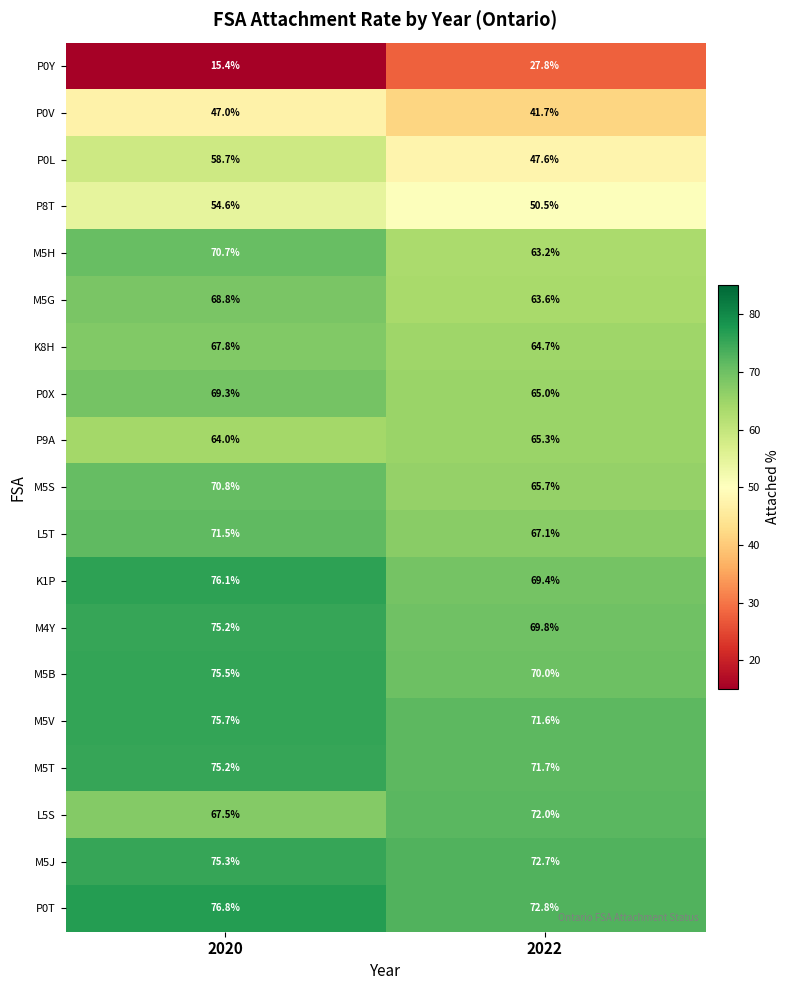

At which label does P8T first exceed 54?

2020